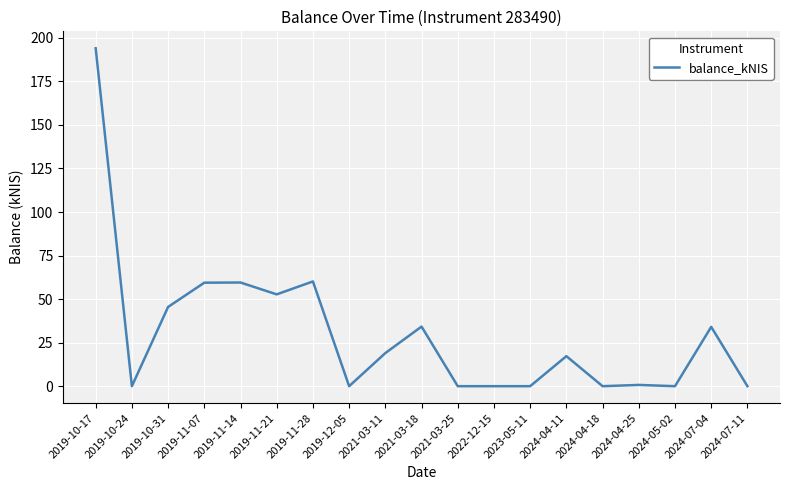

True or false: the data shows 122.8 at 2021-03-25.

False